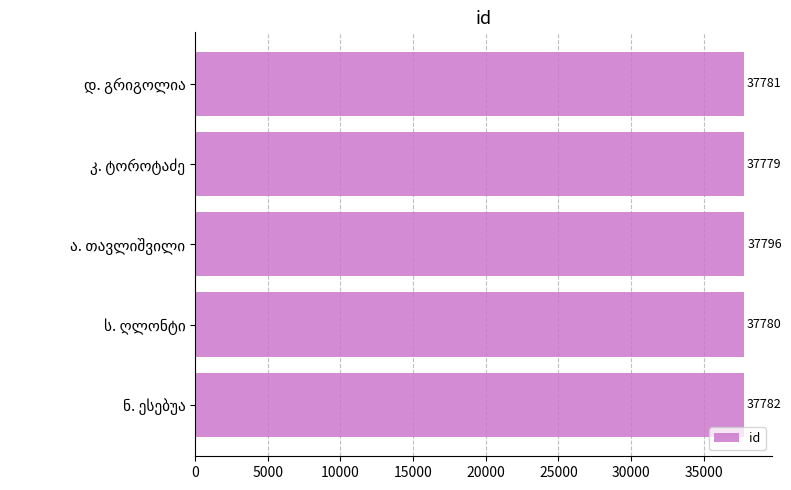

What is the difference between the maximum and minimum values?

17